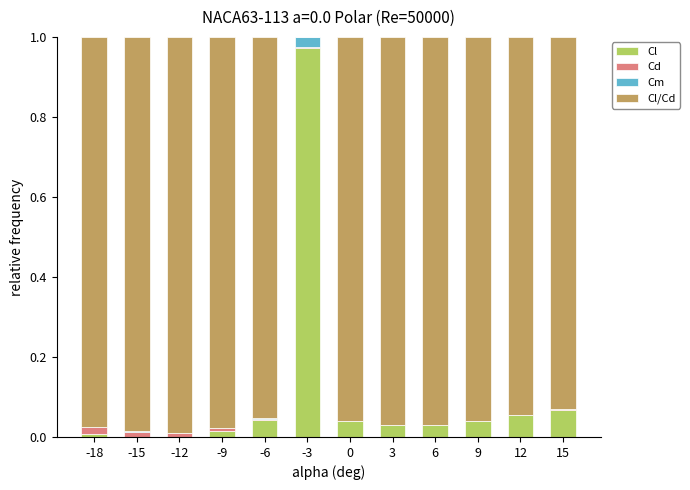

At which label does Cl reach its peak?

-3